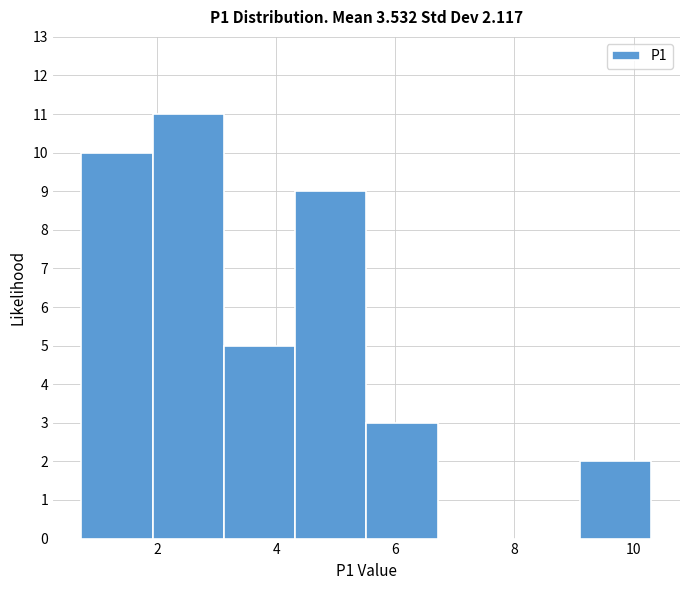

What is the height of the bar covering 5.6 to 6.8 on the x-axis? Neither the bar edges nor the heights are printed on the chart, so give them approximately, as read against the axes.

3